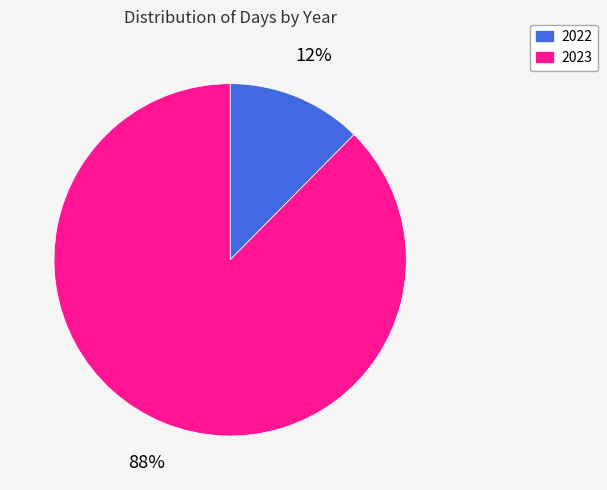

Which has a higher value, 2023 or 2022?

2023